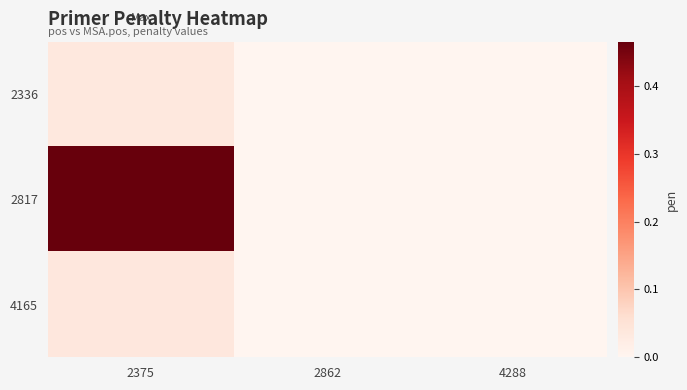

Reading left to right, what are all the values shown in this chart?

2336: 2375=0.0	2862=0.0	4288=0.0
2817: 2375=0.5	2862=0.0	4288=0.0
4165: 2375=0.0	2862=0.0	4288=0.0